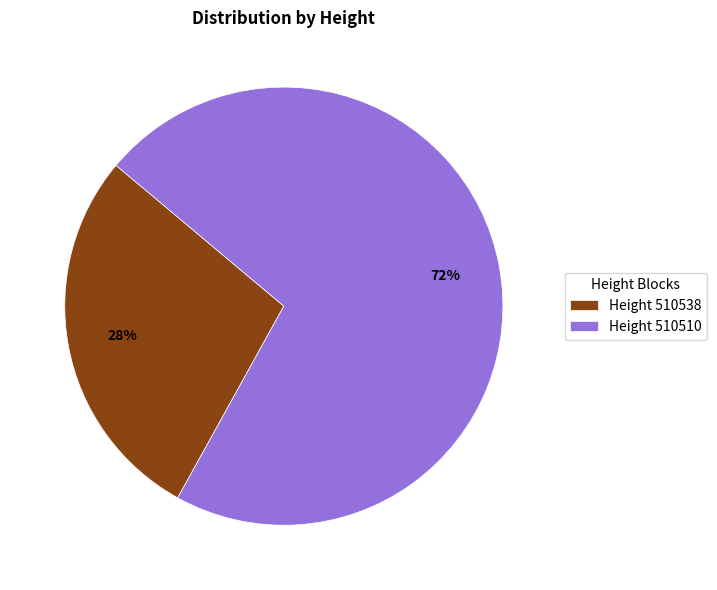

How many segments does this pie chart have?

2